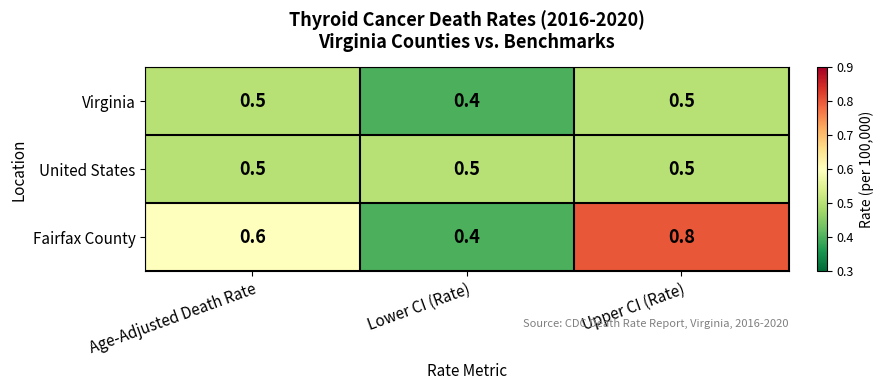

Rank the series by their average value, from lowest to highest.

Virginia, United States, Fairfax County